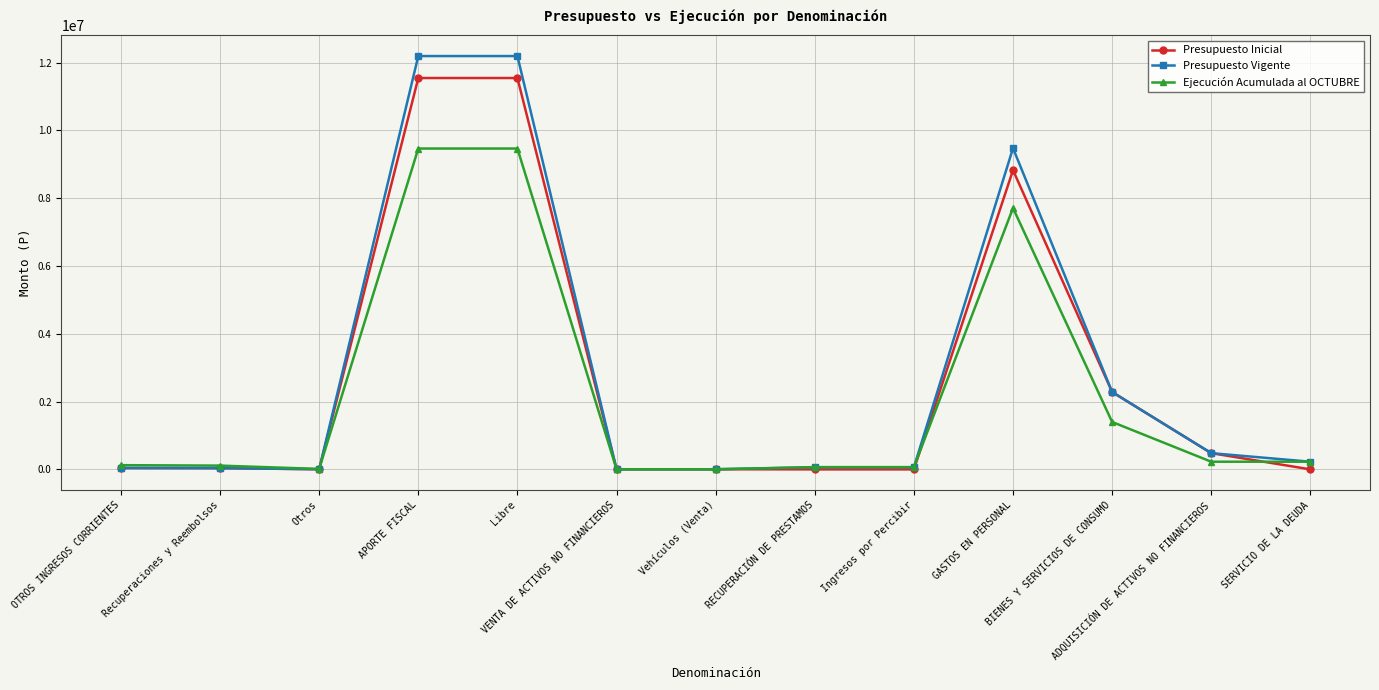

Does the chart display data point markers on the line(s)?

Yes